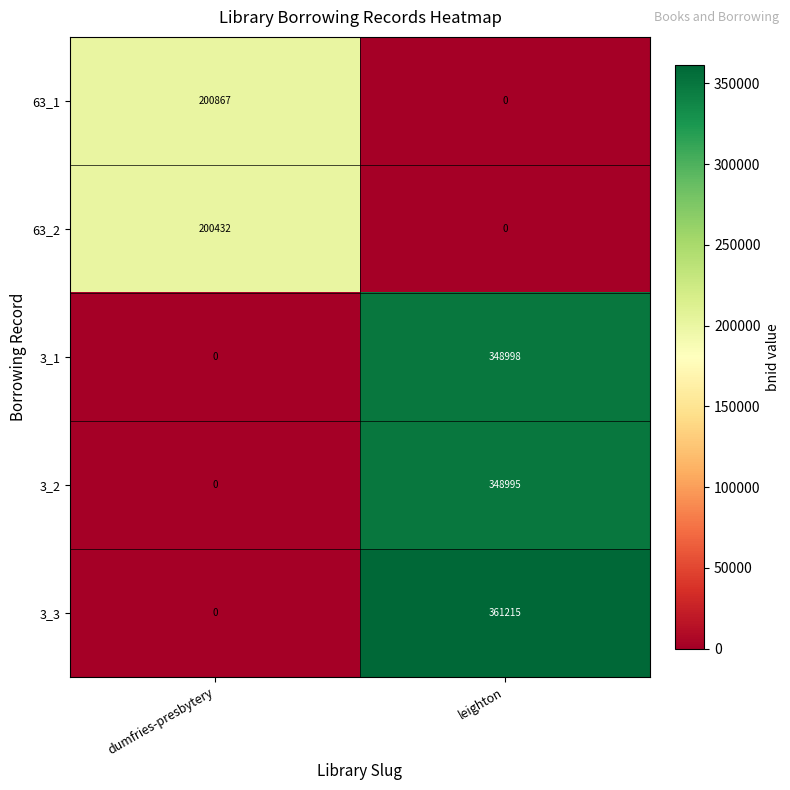

At which label does 3_2 reach its minimum?

dumfries-presbytery